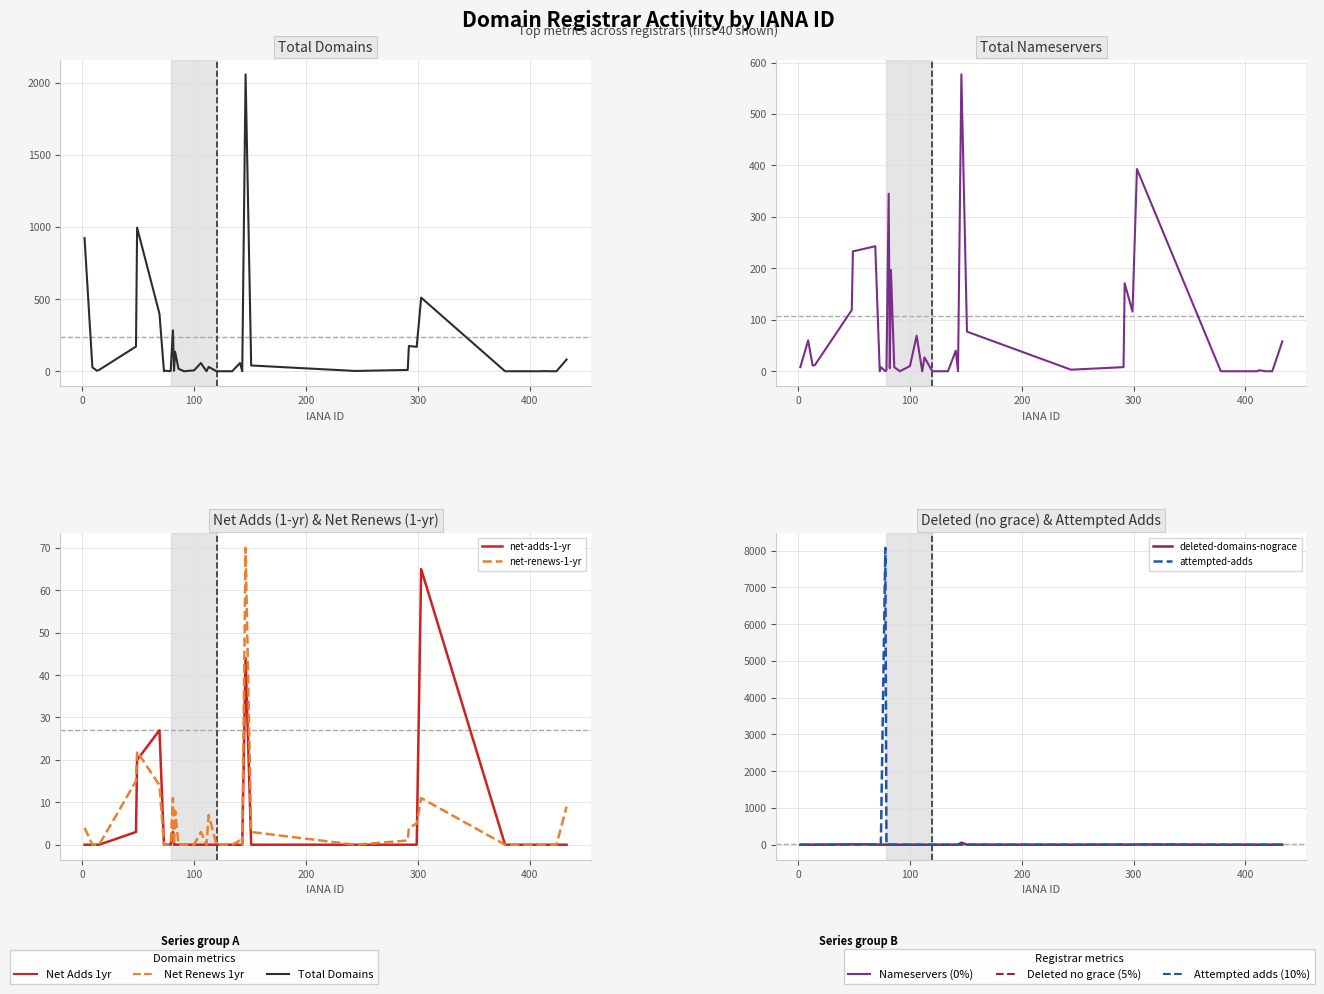

Which series has the largest range (max minus min)?

attempted-adds